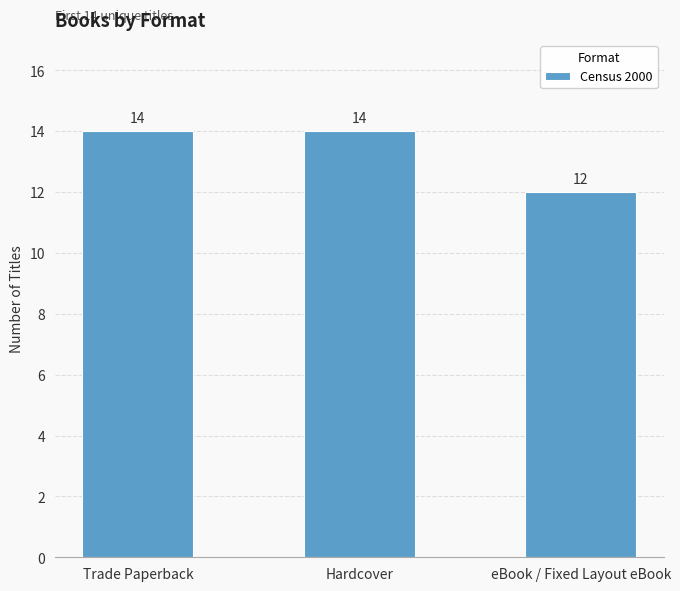

What is the label of the 1st bar from the left?

Trade Paperback